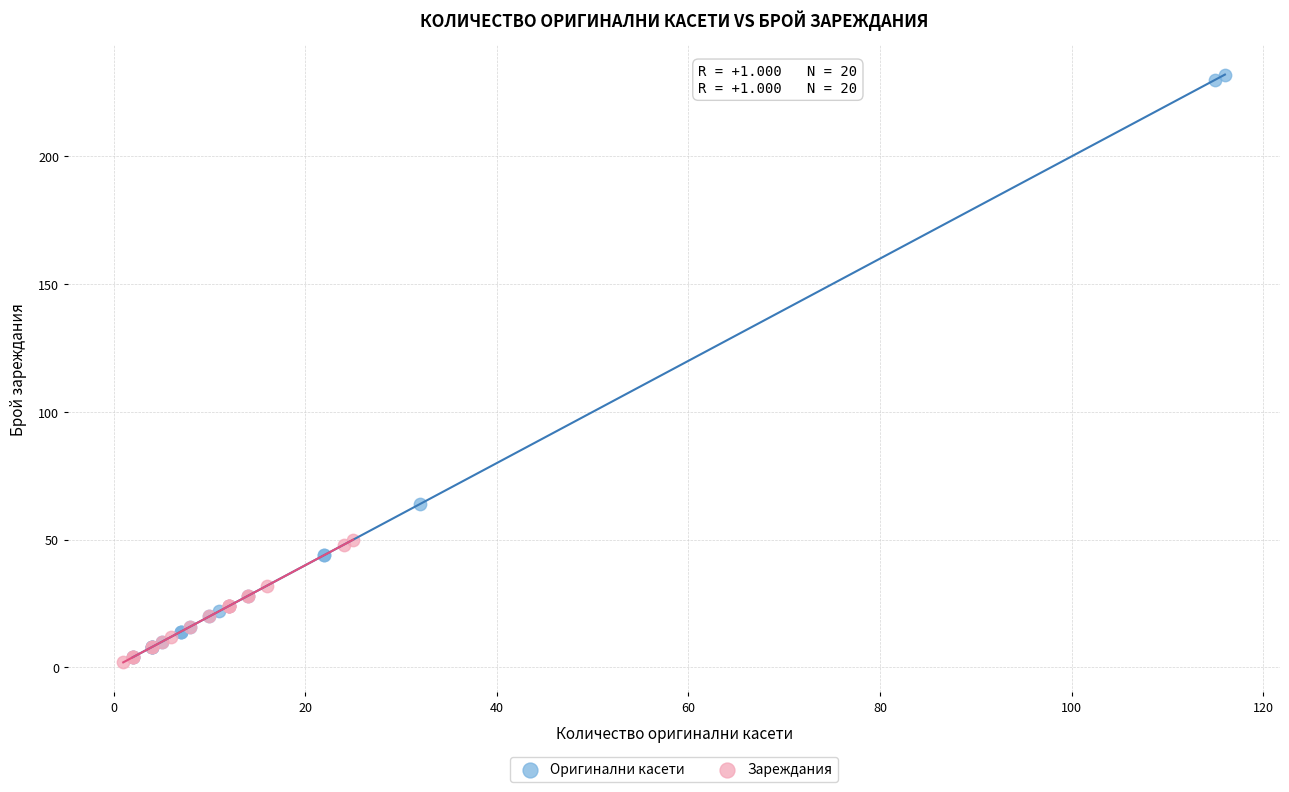

Which series reaches the maximum Y coordinate?

Оригинални касети